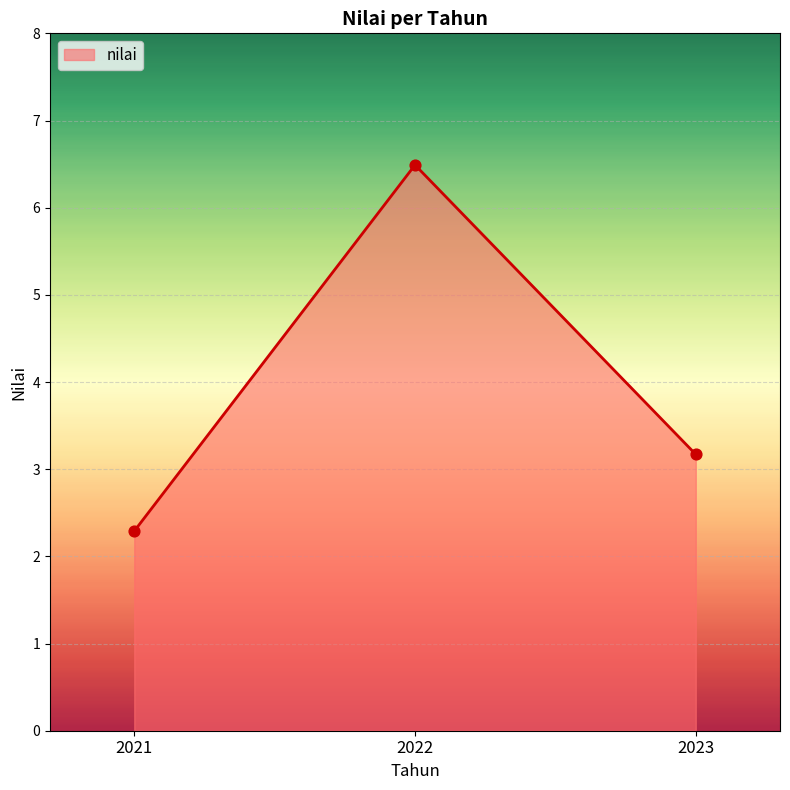

Between 2023 and 2022, which is larger?

2022